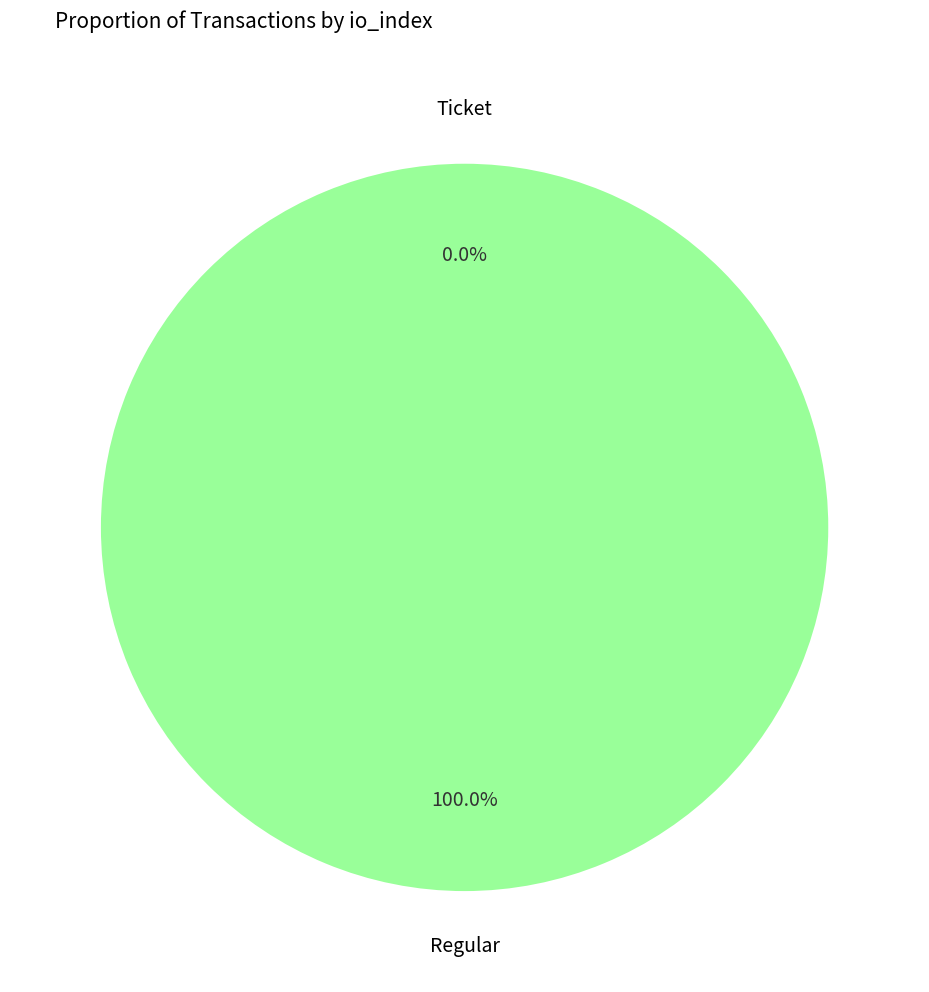

Is it true that Ticket is 0% of the pie?

True